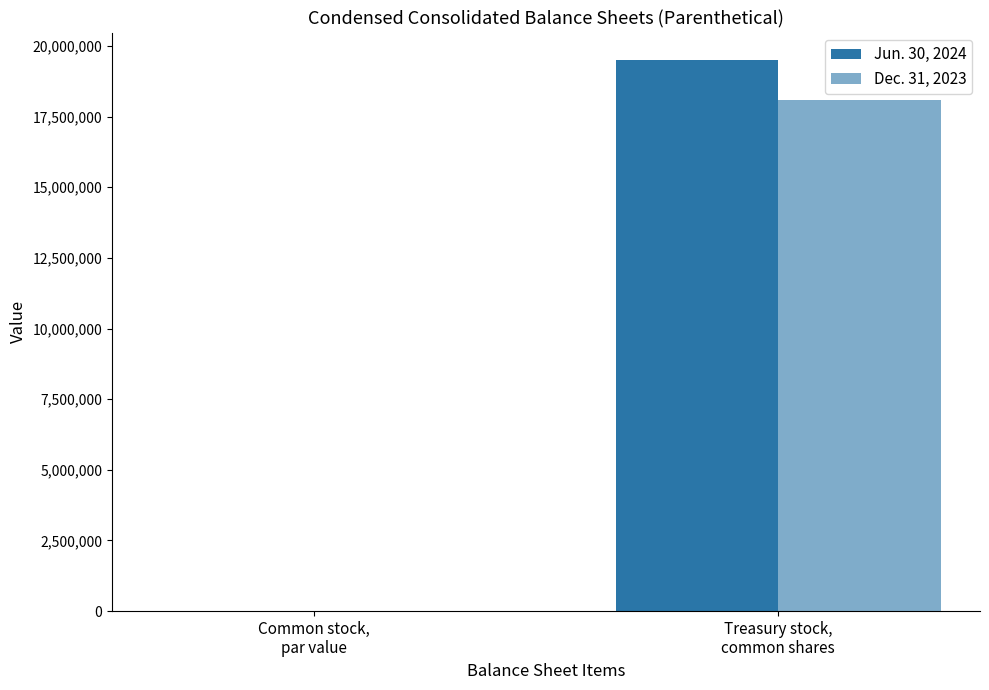

At which label does Dec. 31, 2023 reach its peak?

Treasury stock,
common shares